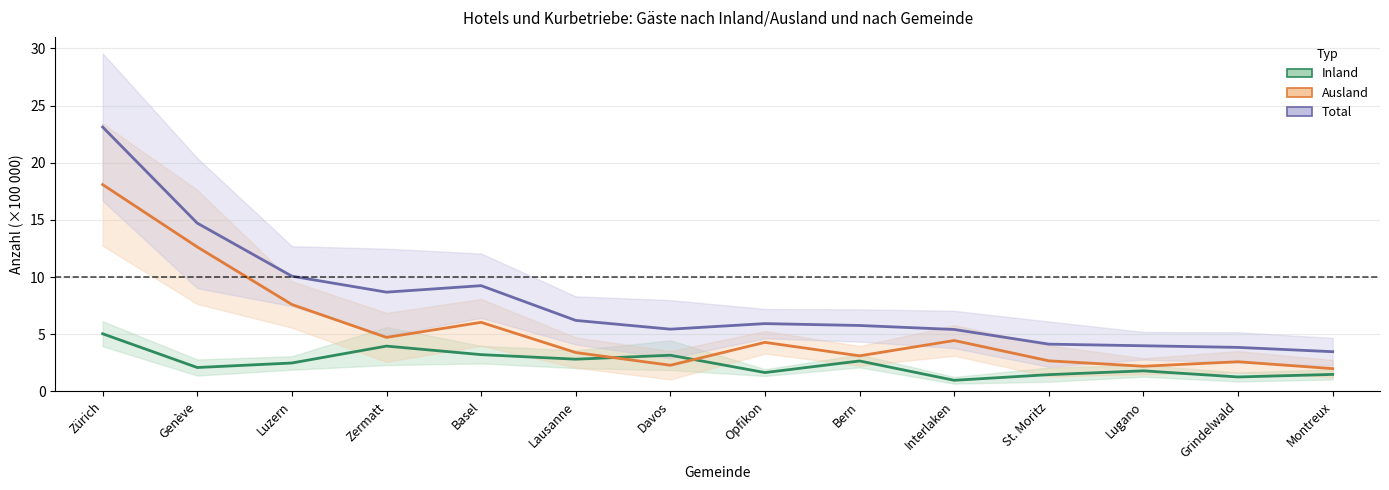

True or false: Inland (Ankünfte/Logiernächte) and Ausland (Ankünfte/Logiernächte) intersect in this chart.

True